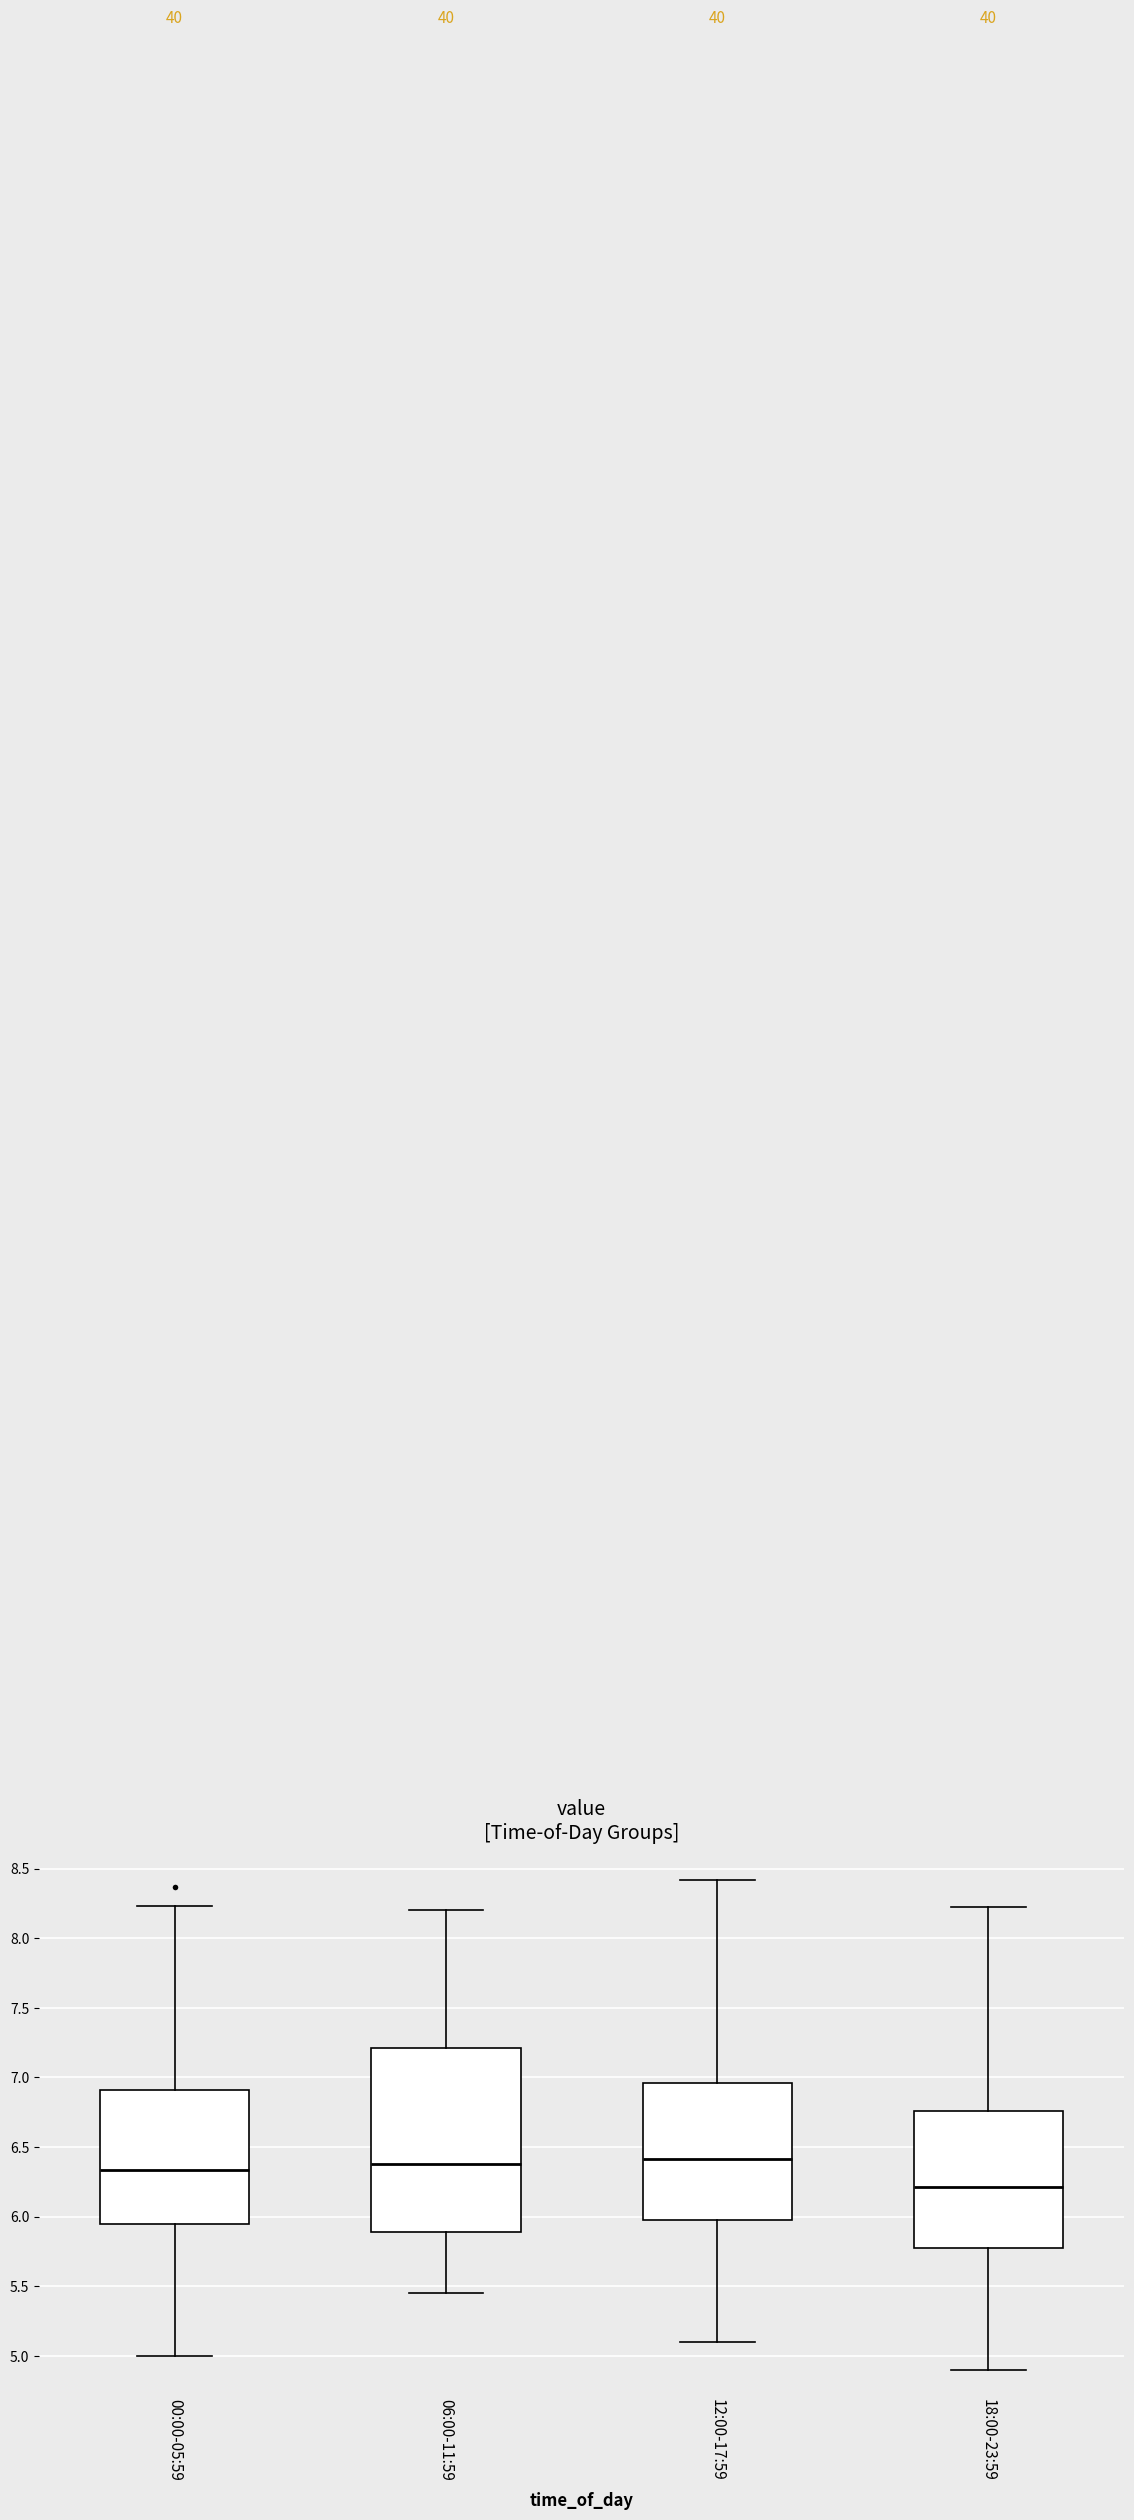

Where does the lower whisker of the box for 06:00-11:59 end on the y-axis? The values are not printed on the chart, so give them approximately, as read against the axis.

5.45